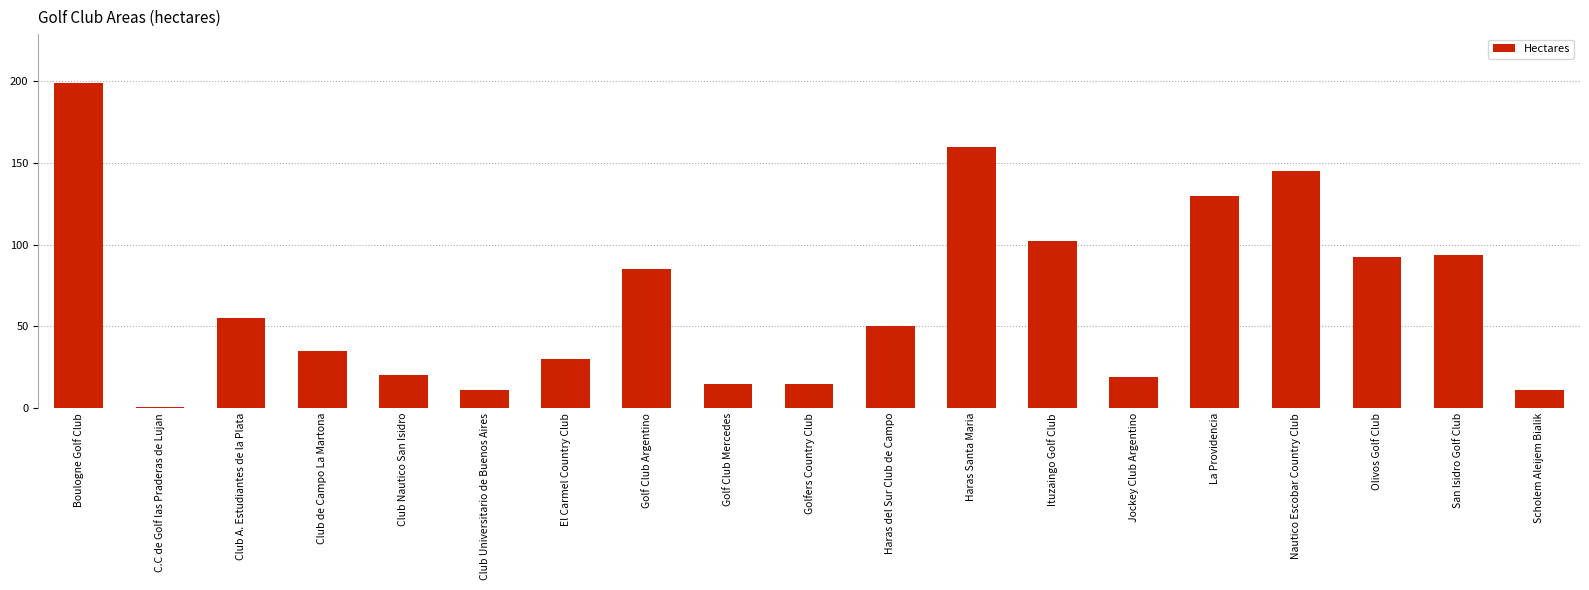

What is the label of the 5th bar from the left?

Club Nautico San Isidro